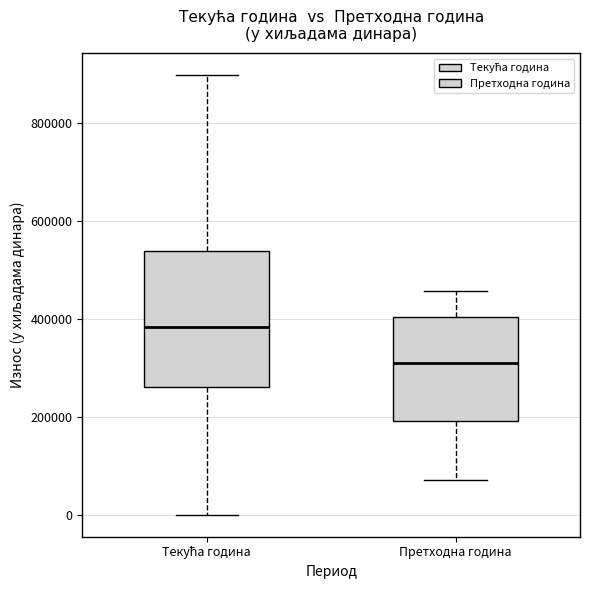

Reading left to right, transcribe this box plot: for each box, give where its median line is, the range the box spans, and where its two whiskers end, as read against the y-axis. The values are not printed on the chart, so give them approximately, as read against the axis.

Текућа година: median 380000, box 260000 to 540000, whiskers 0 to 900000
Претходна година: median 300000, box 200000 to 400000, whiskers 80000 to 460000